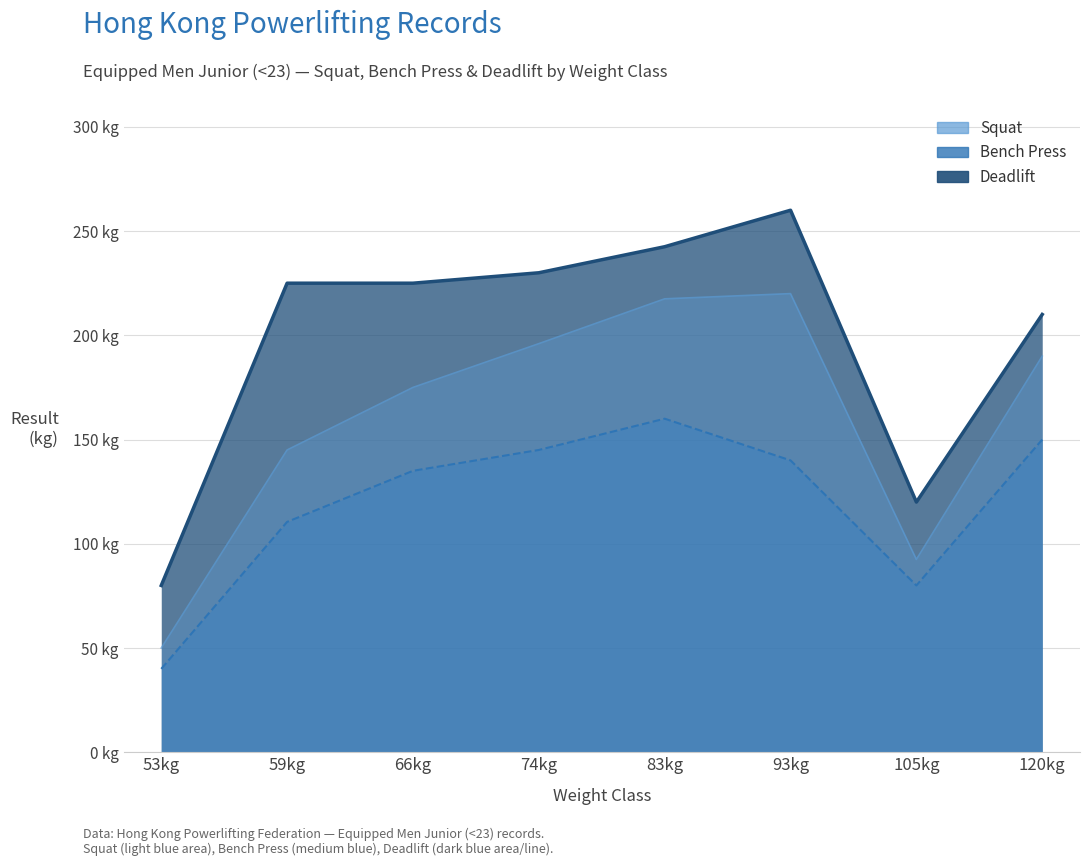

Which series has the largest total across all categories?

Deadlift